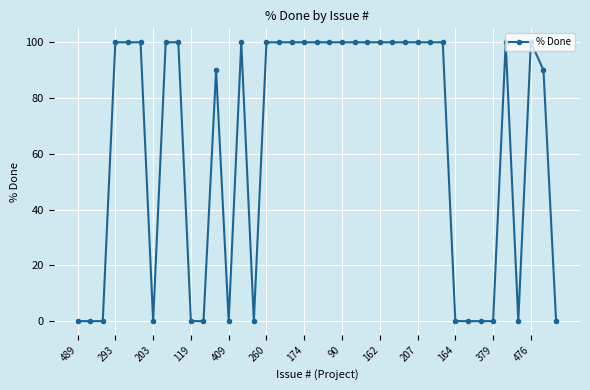

True or false: the data has more than 1 interior local peaks.

True